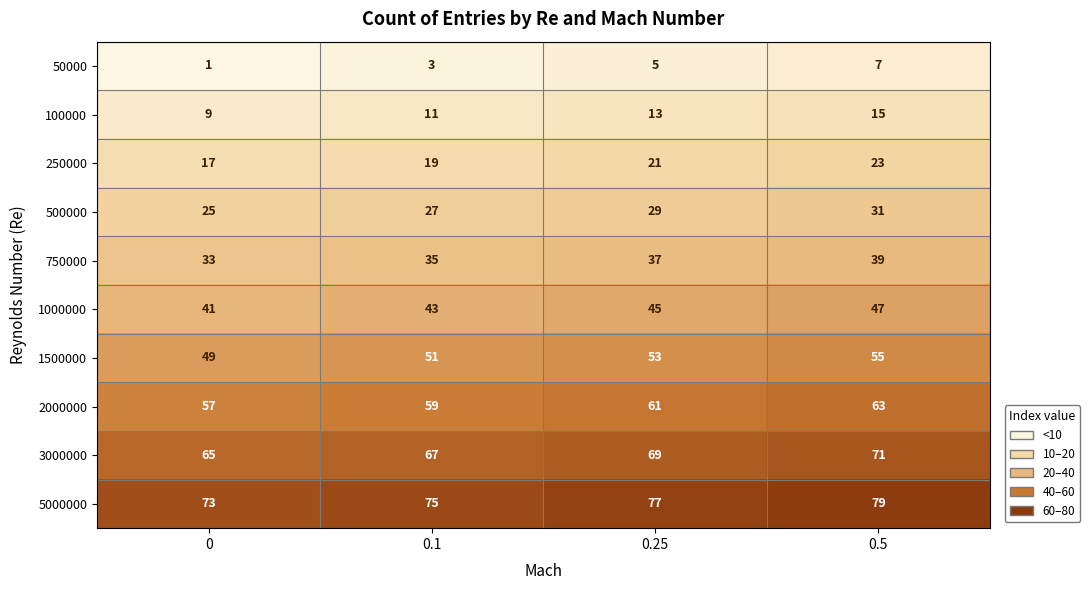

Rank the series at 0.1 from lowest to highest value.

50000, 100000, 250000, 500000, 750000, 1000000, 1500000, 2000000, 3000000, 5000000